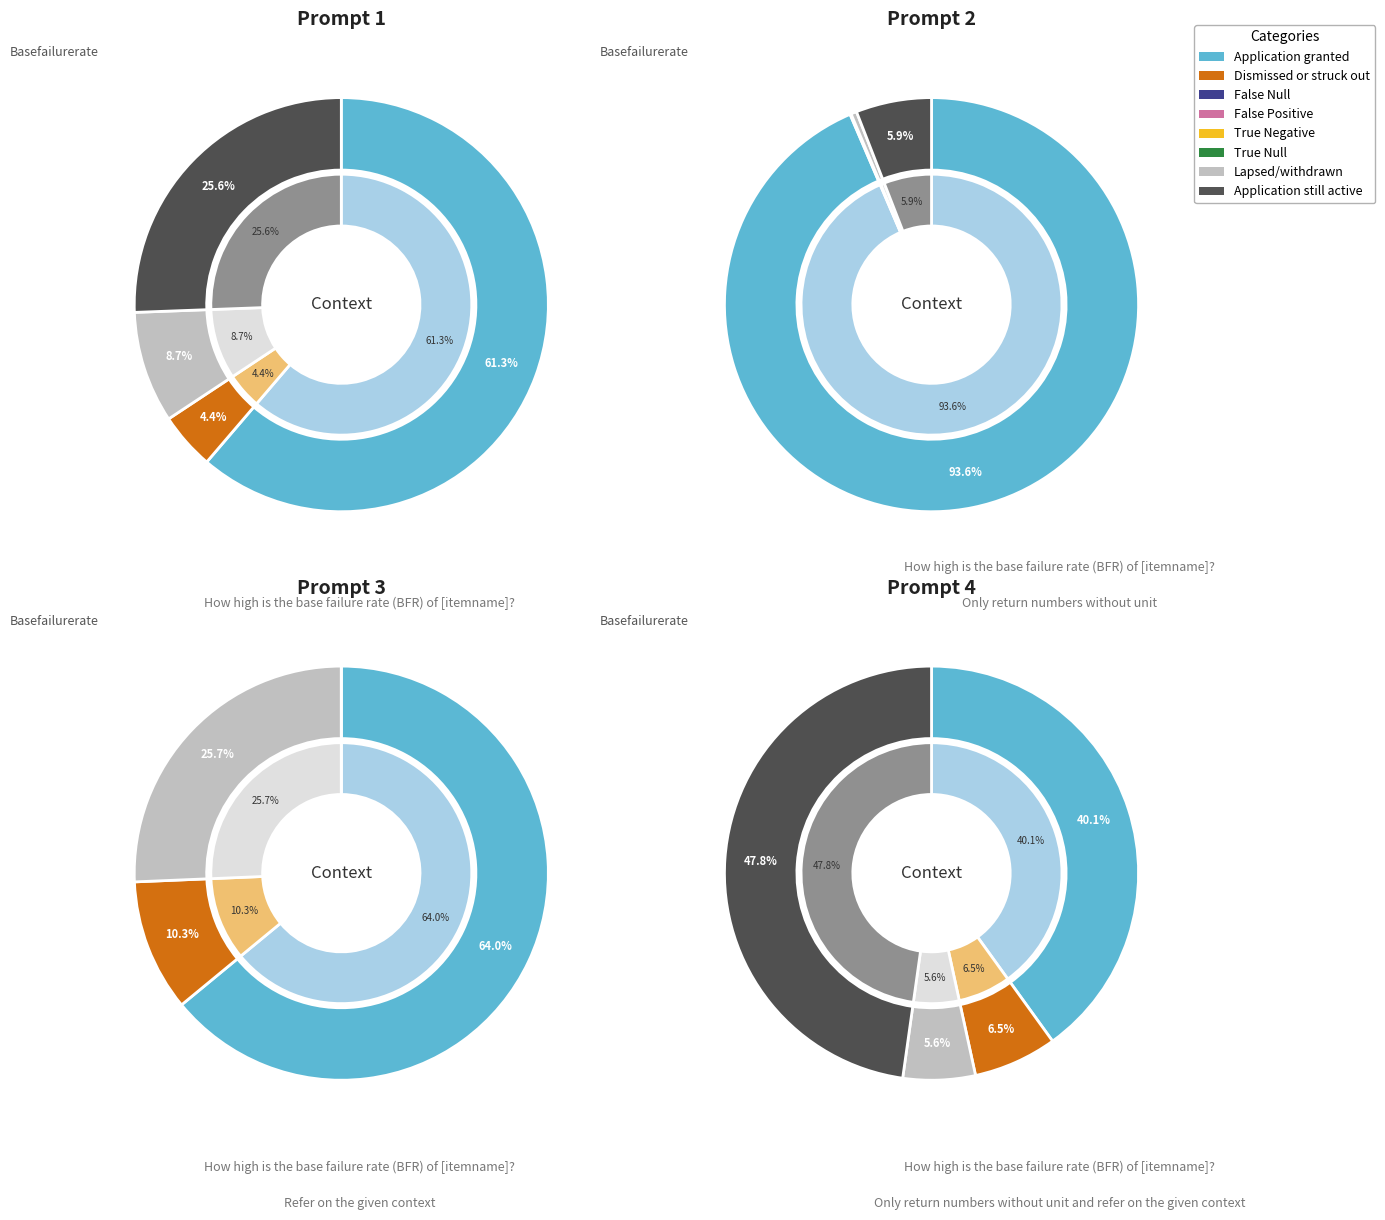

Is Dismissed or struck out the majority of the pie?

No